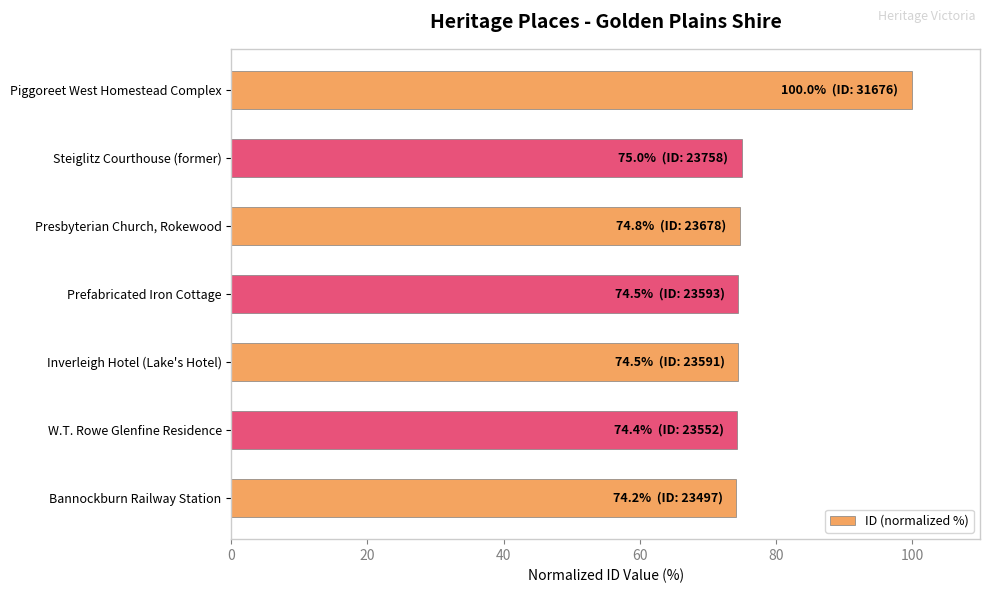

What is the ratio of the value at Prefabricated Iron Cottage to the value at W.T. Rowe Glenfine Residence?

1.0